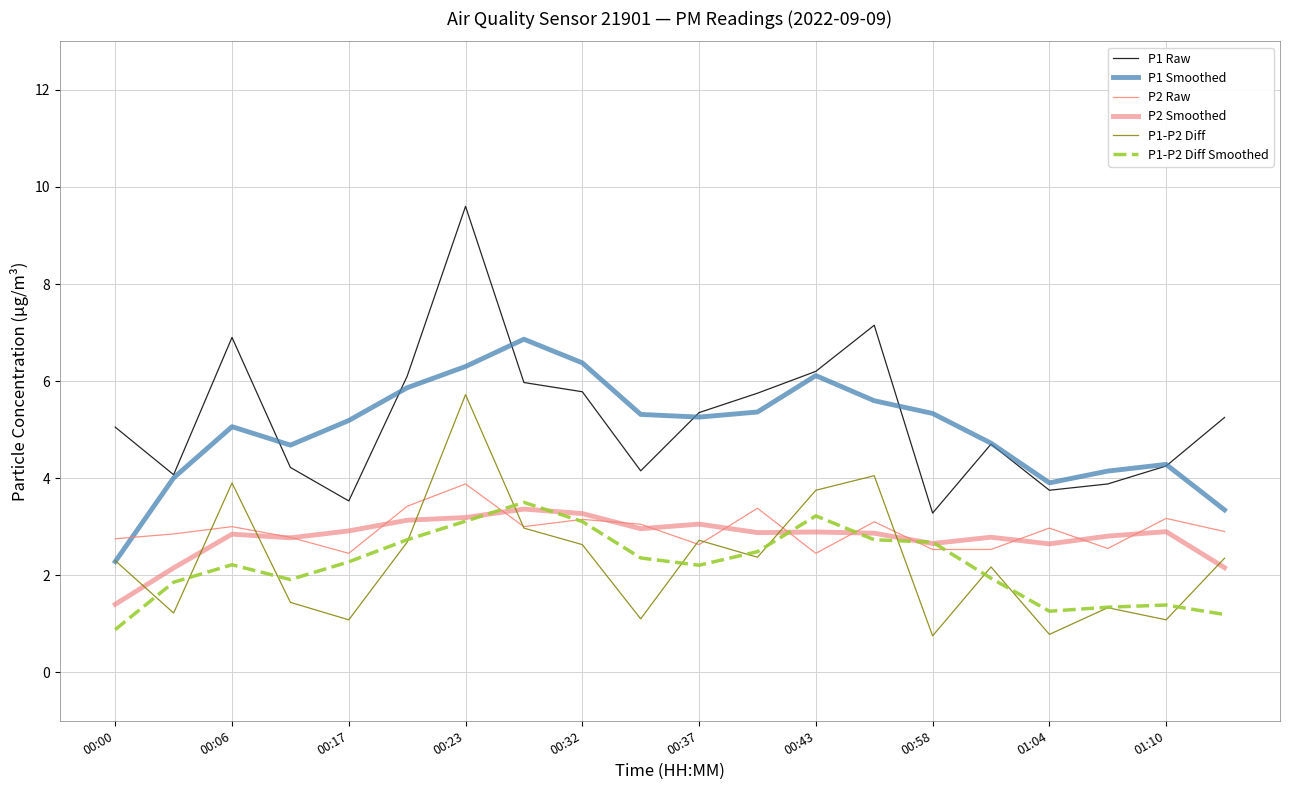

Which series ends up on top after the final intersection of P1-P2 Diff Smoothed and P1-P2 Diff?

P1-P2 Diff